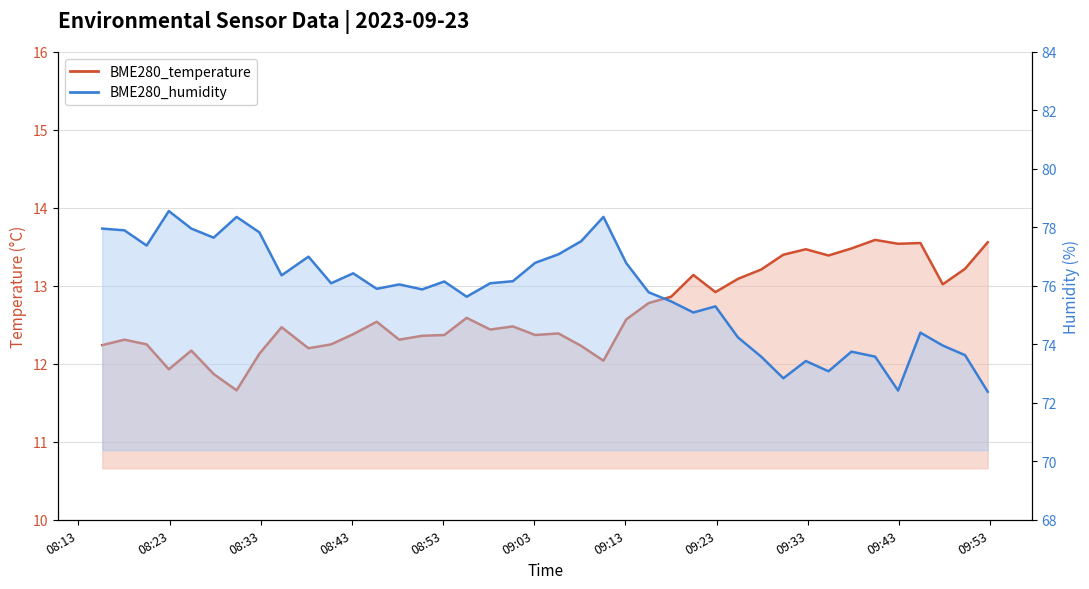

Where does the BME280_humidity series first go above 76?

2023/09/23 08:15:37